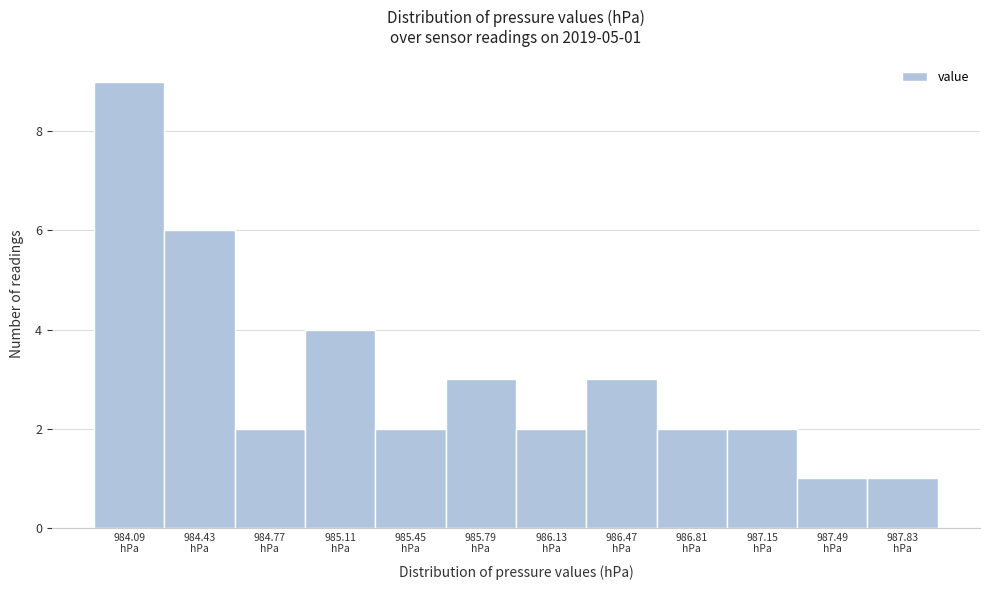

Reading left to right, list all the values displayed in this chart.

9	6	2	4	2	3	2	3	2	2	1	1